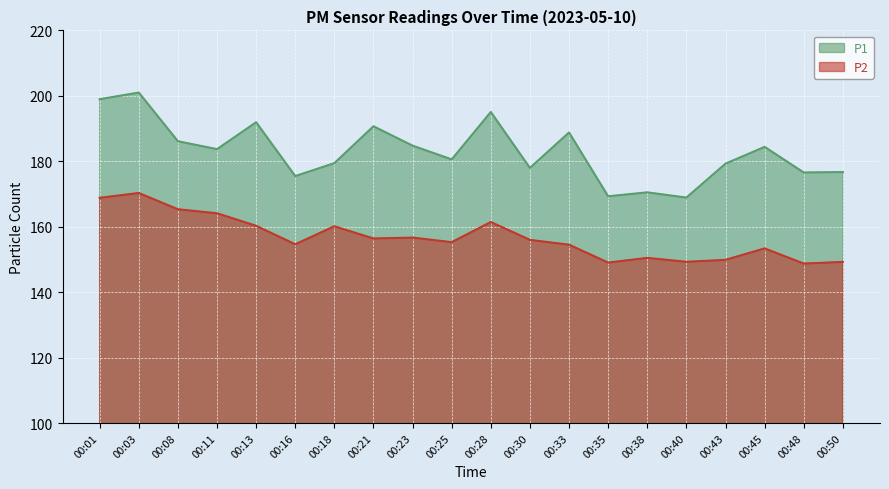

List the labels in order of P2 value, smallest first.

00:48, 00:35, 00:50, 00:40, 00:43, 00:38, 00:45, 00:33, 00:16, 00:25, 00:30, 00:21, 00:23, 00:18, 00:13, 00:28, 00:11, 00:08, 00:01, 00:03